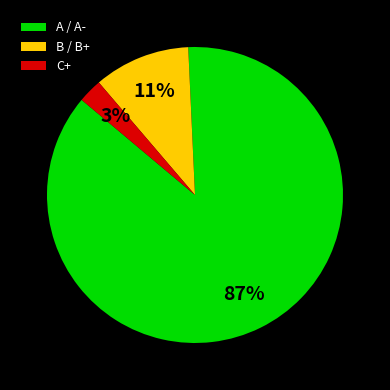

What percentage is the C+ slice, to the nearest percent?

3%